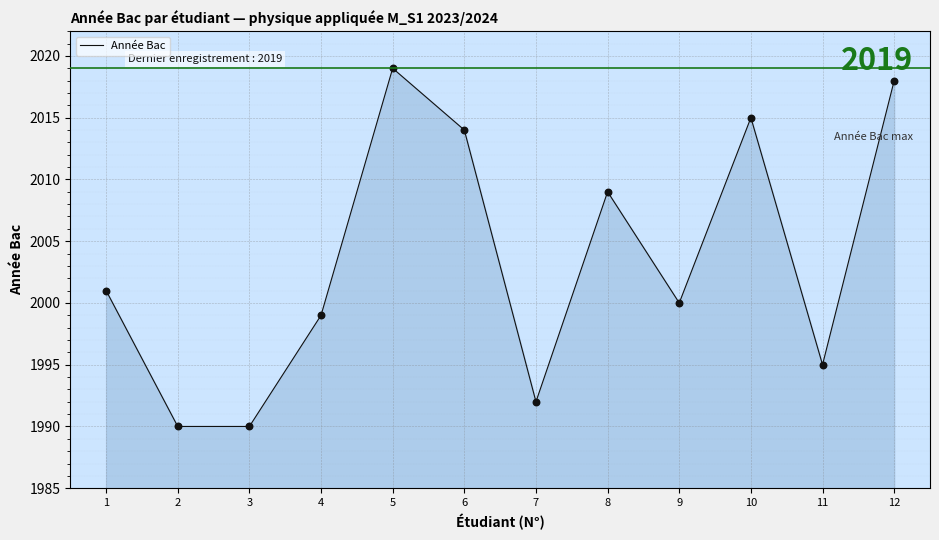

Approximately how many times larger is the value at 6 compared to 1?

1.0